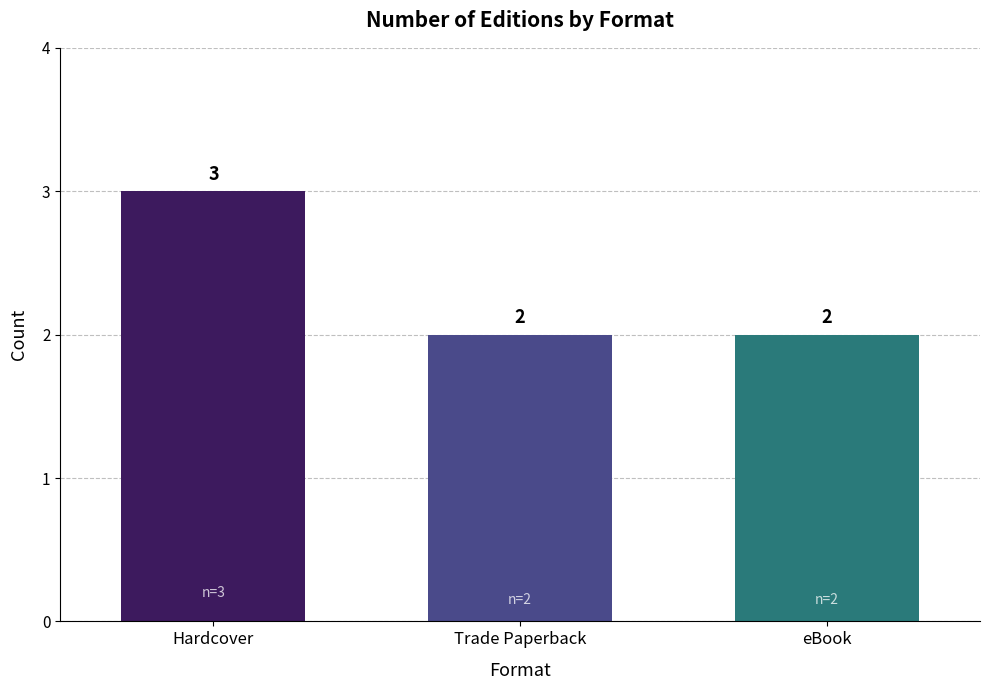

What is the sum of all values?

7